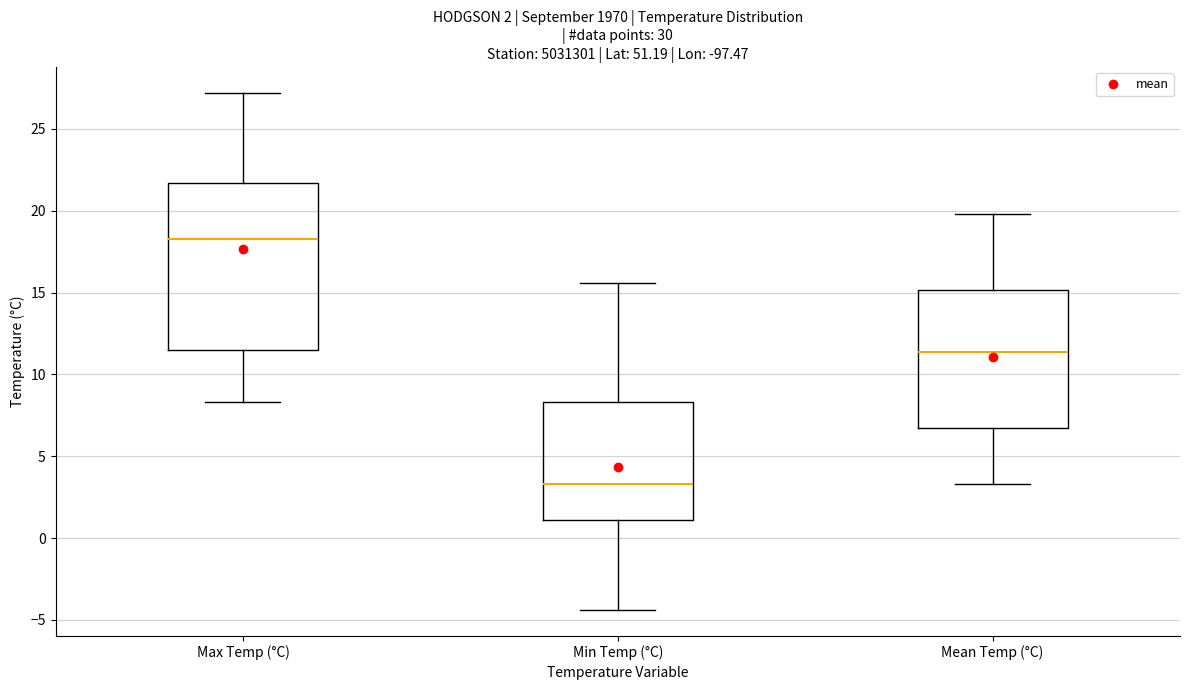

Which box is the tallest, from its lower edge to its upper edge?

Max Temp (°C)